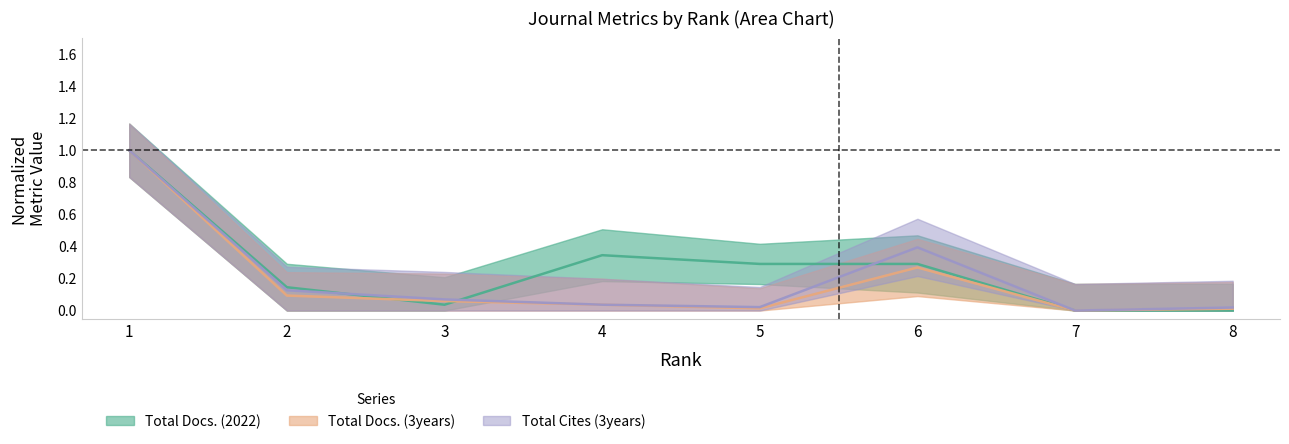

Reading right to left, list all the values displayed in this chart.

Total Docs. (2022): 0.0	0.0	0.3	0.3	0.3	0.0	0.1	1.0
Total Docs. (3years): 0.0	0.0	0.3	0.0	0.0	0.1	0.1	1.0
Total Cites (3years): 0.0	0.0	0.4	0.0	0.0	0.1	0.1	1.0